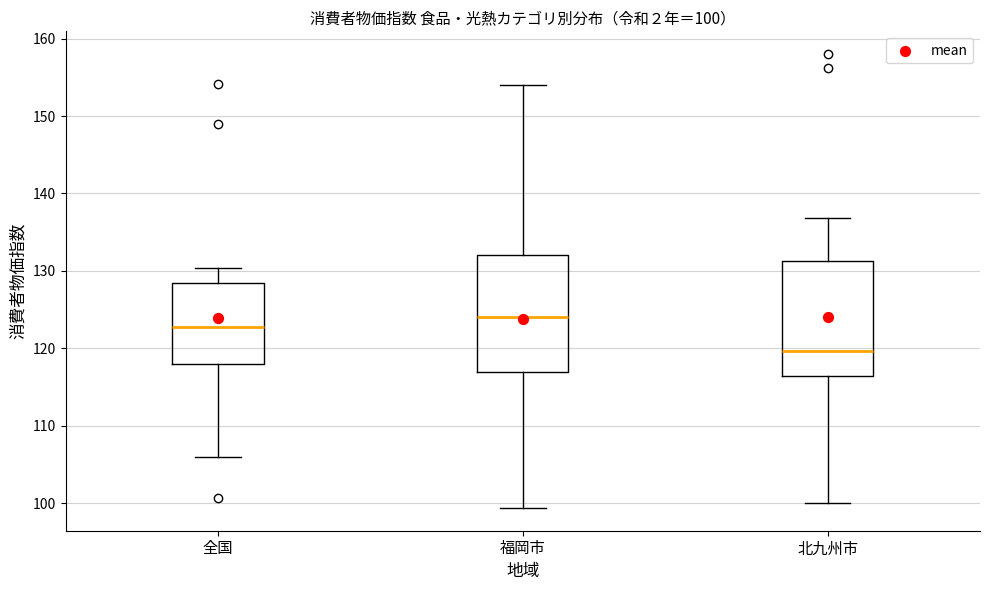

Which box has the lowest median line?

北九州市